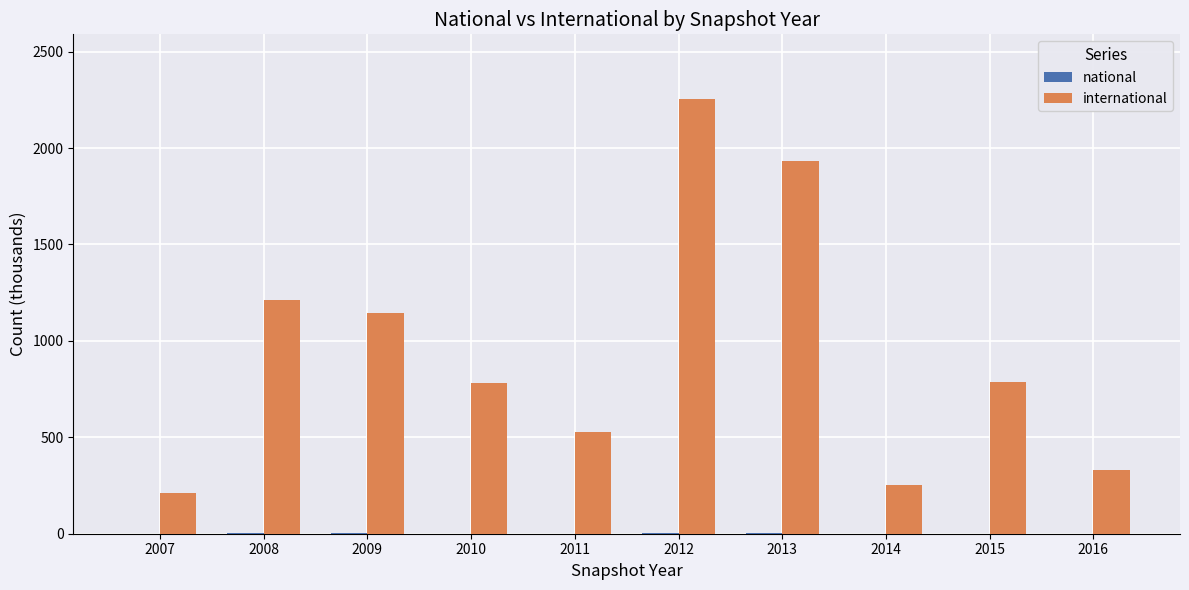

Which category has the highest value across all series?

2012